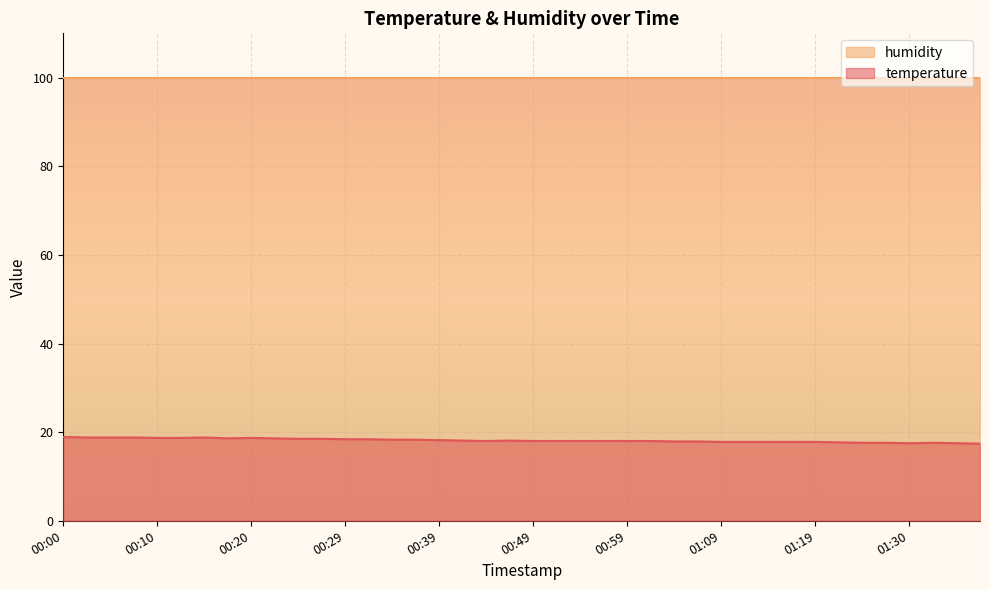

True or false: the data shows 10.7 at 01:09.

False